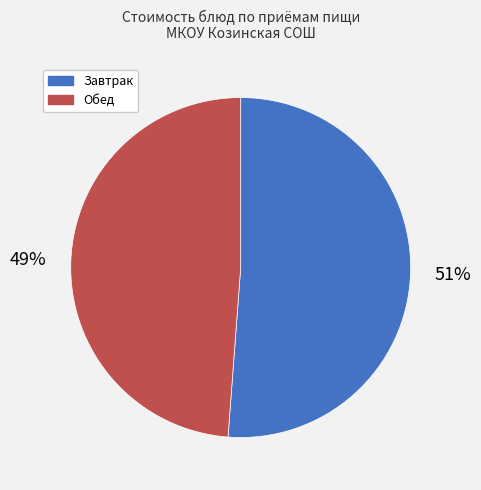

To the nearest percent, what is the difference between the largest and smallest slice percentages?

2%